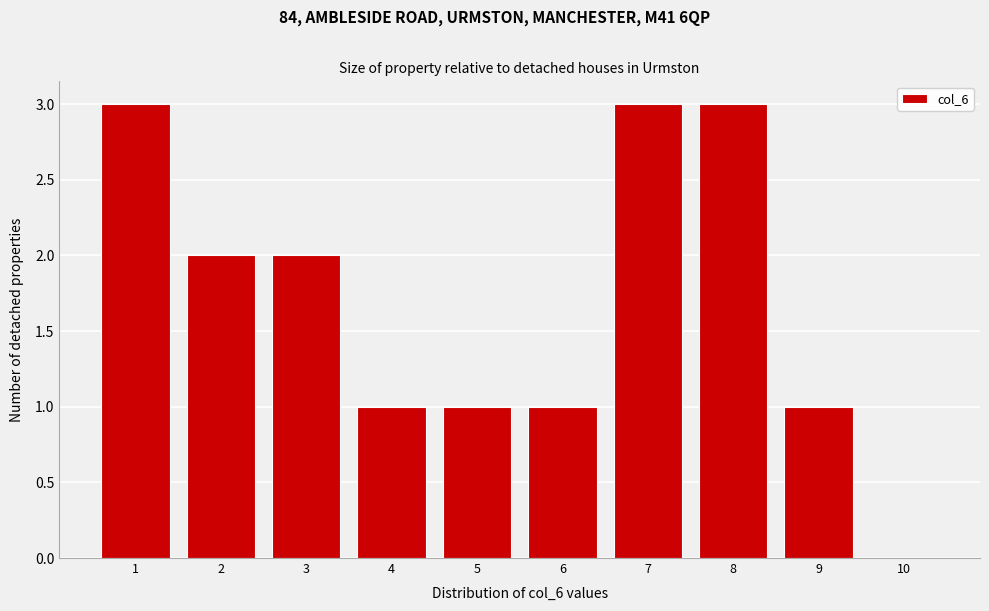

Reading right to left, what are all the values shown in this chart?

10=0	9=1	8=3	7=3	6=1	5=1	4=1	3=2	2=2	1=3